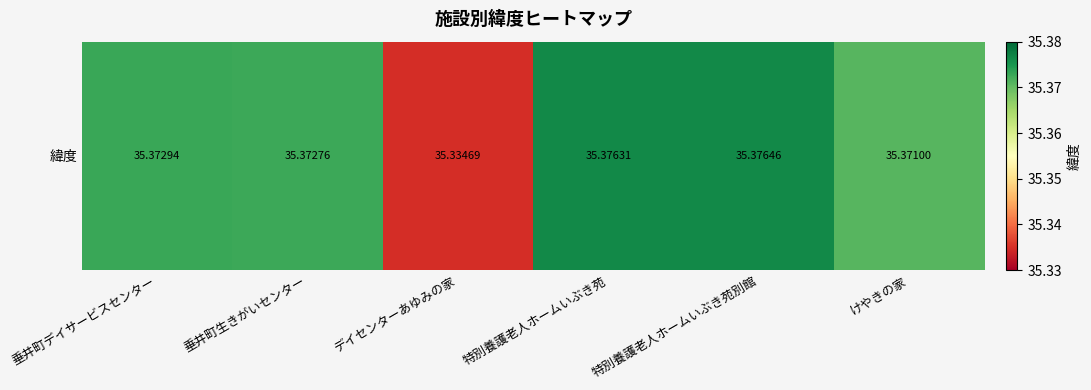

Rank the categories by value from highest to lowest.

特別養護老人ホームいぶき苑別館, 特別養護老人ホームいぶき苑, 垂井町デイサービスセンター, 垂井町生きがいセンター, けやきの家, デイセンターあゆみの家